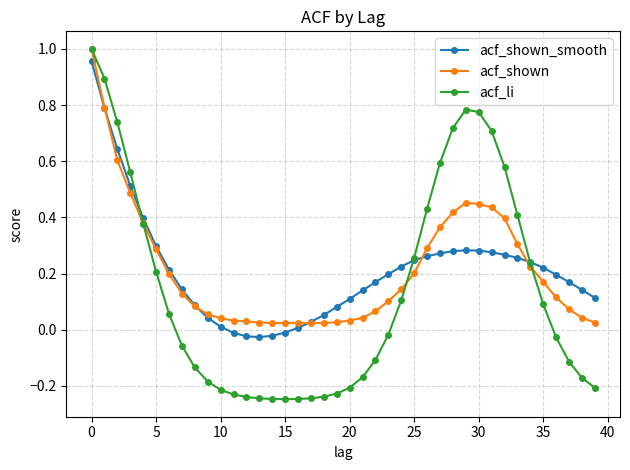

Which series has the largest range (max minus min)?

acf_li